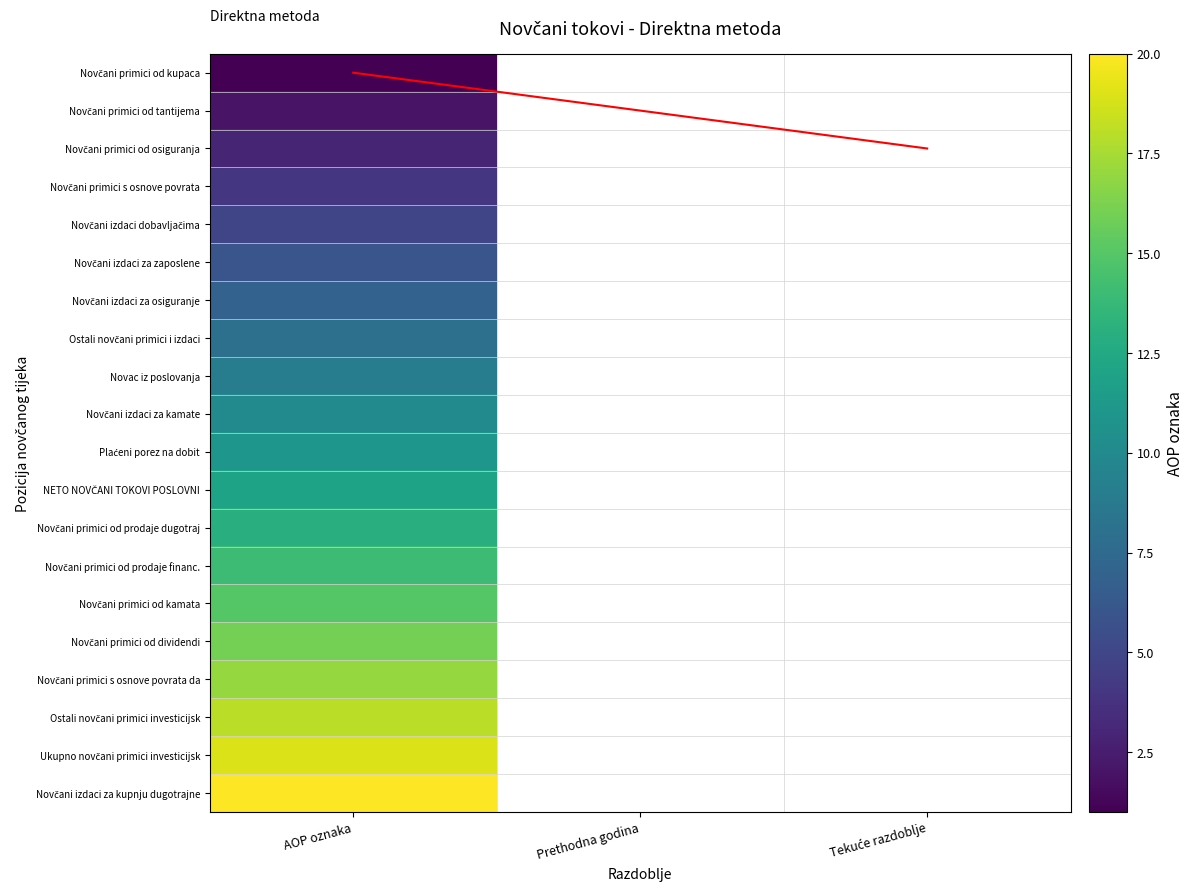

True or false: Ostali novčani primici i izdaci has a value of 8.0 at AOP oznaka.

True